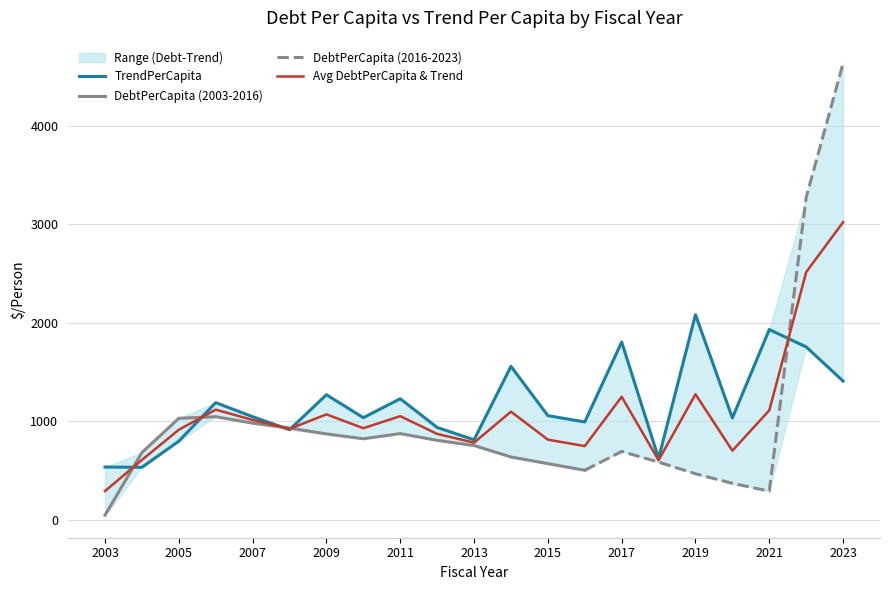

How many lines are shown in the chart?

4